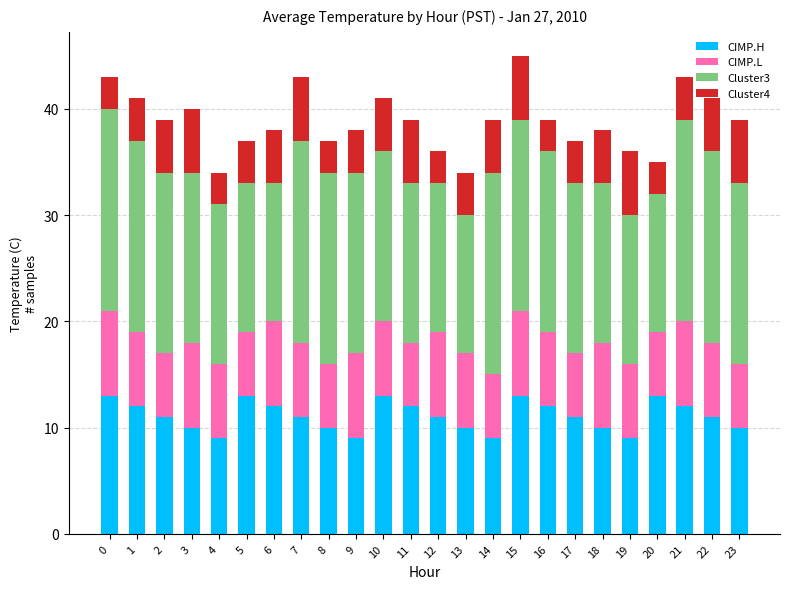

True or false: CIMP.H has a value of 11 at 12.

True